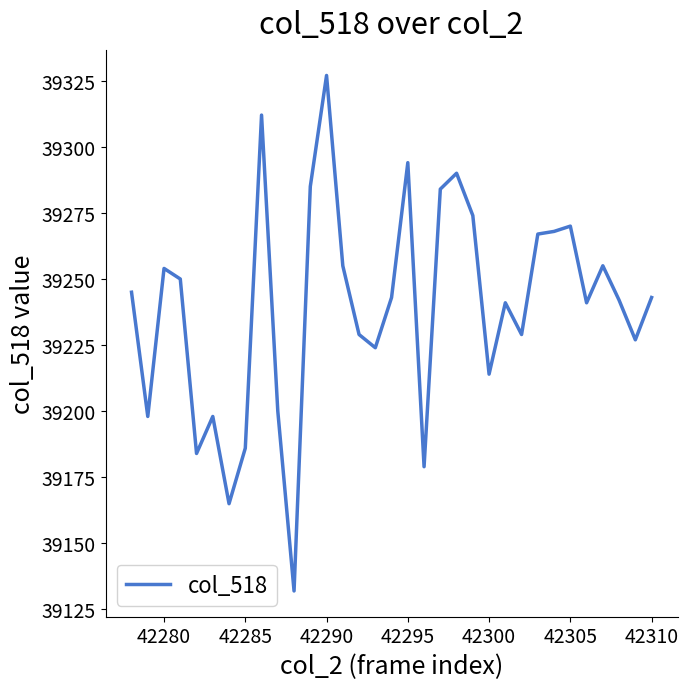

What is the minimum value shown in the chart?

39132